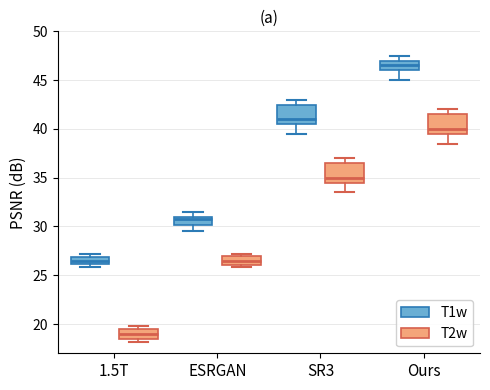

Which box's median line is the lowest?

1.5T (T2w)